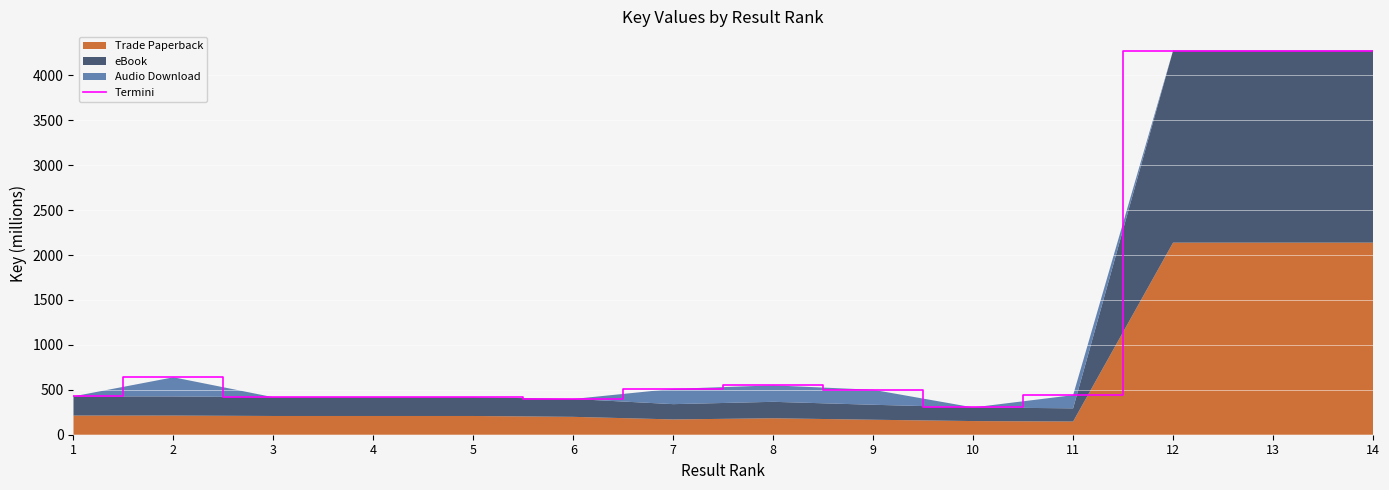

Reading left to right, list all the values displayed in this chart.

1=427.0	2=639.2	3=417.1	4=417.1	5=417.1	6=397.8	7=510.5	8=549.4	9=500.1	10=304.0	11=440.4	12=4275.3	13=4275.3	14=4275.4